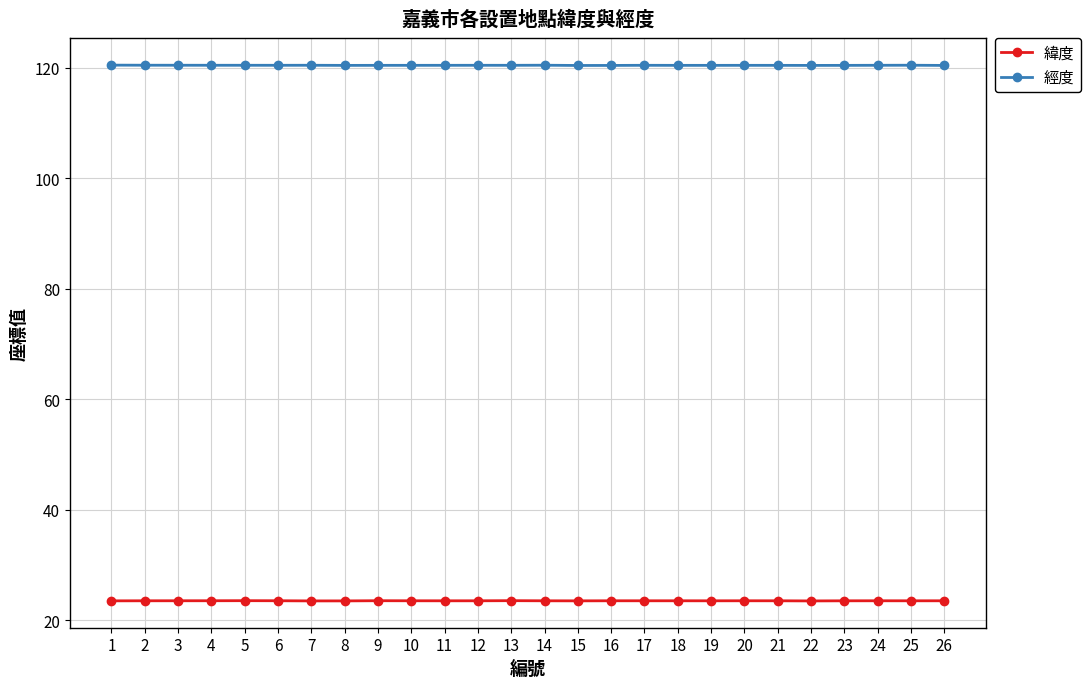

True or false: 經度 and 緯度 intersect in this chart.

False